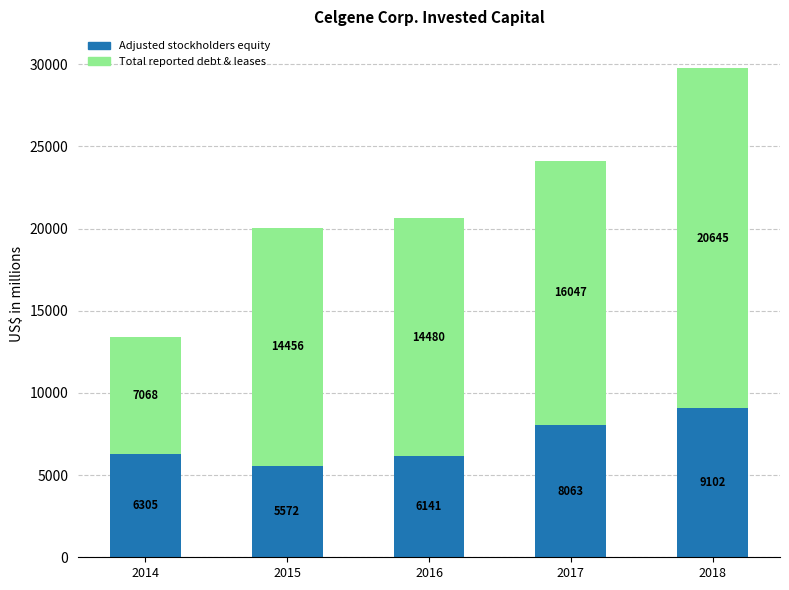

List the labels in order of Adjusted stockholders equity value, smallest first.

2015, 2016, 2014, 2017, 2018